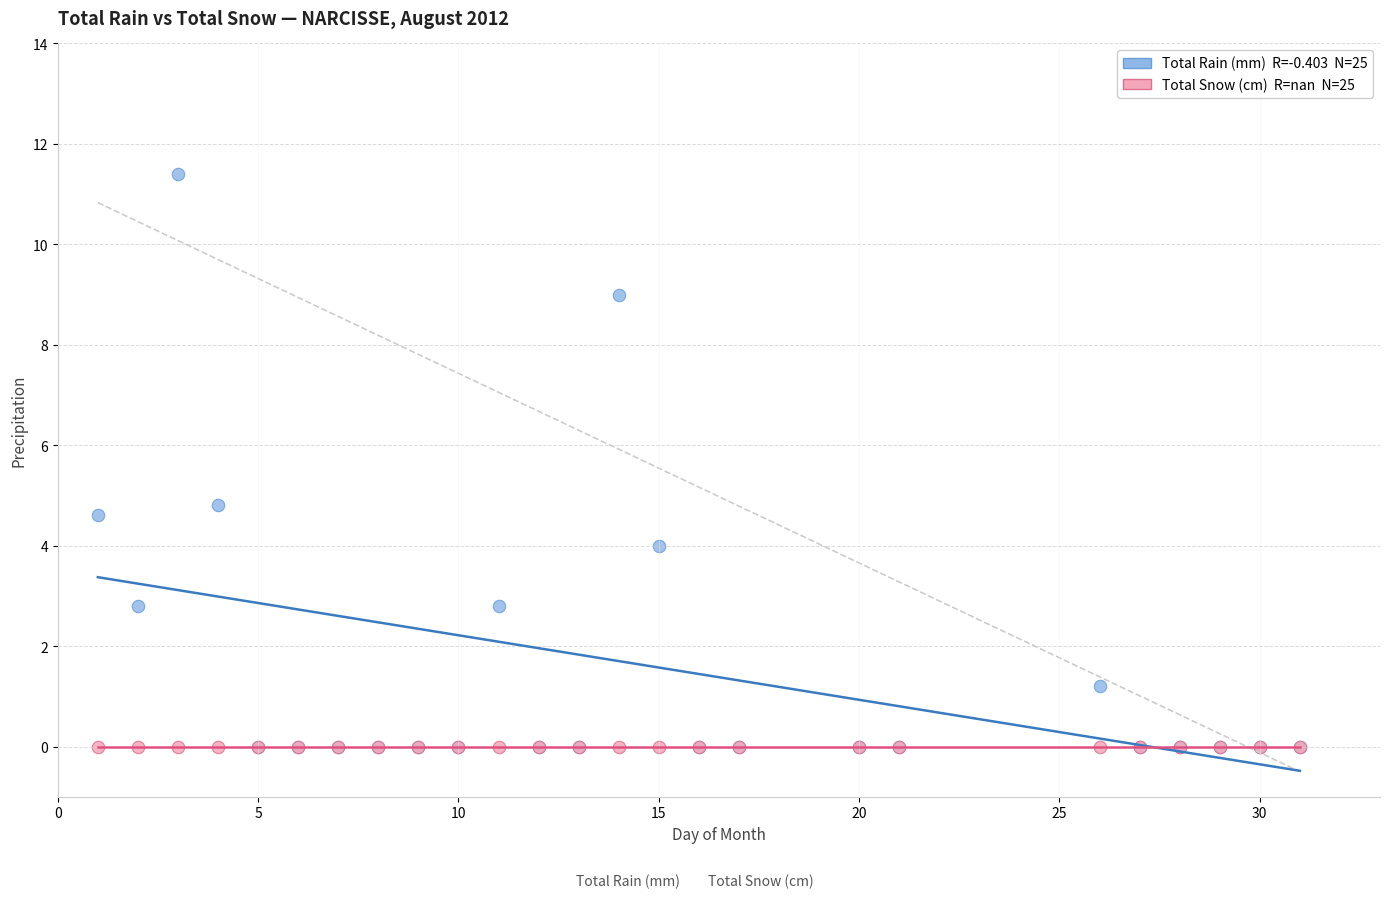

Across all series, what Y value is closest to 5?

4.8